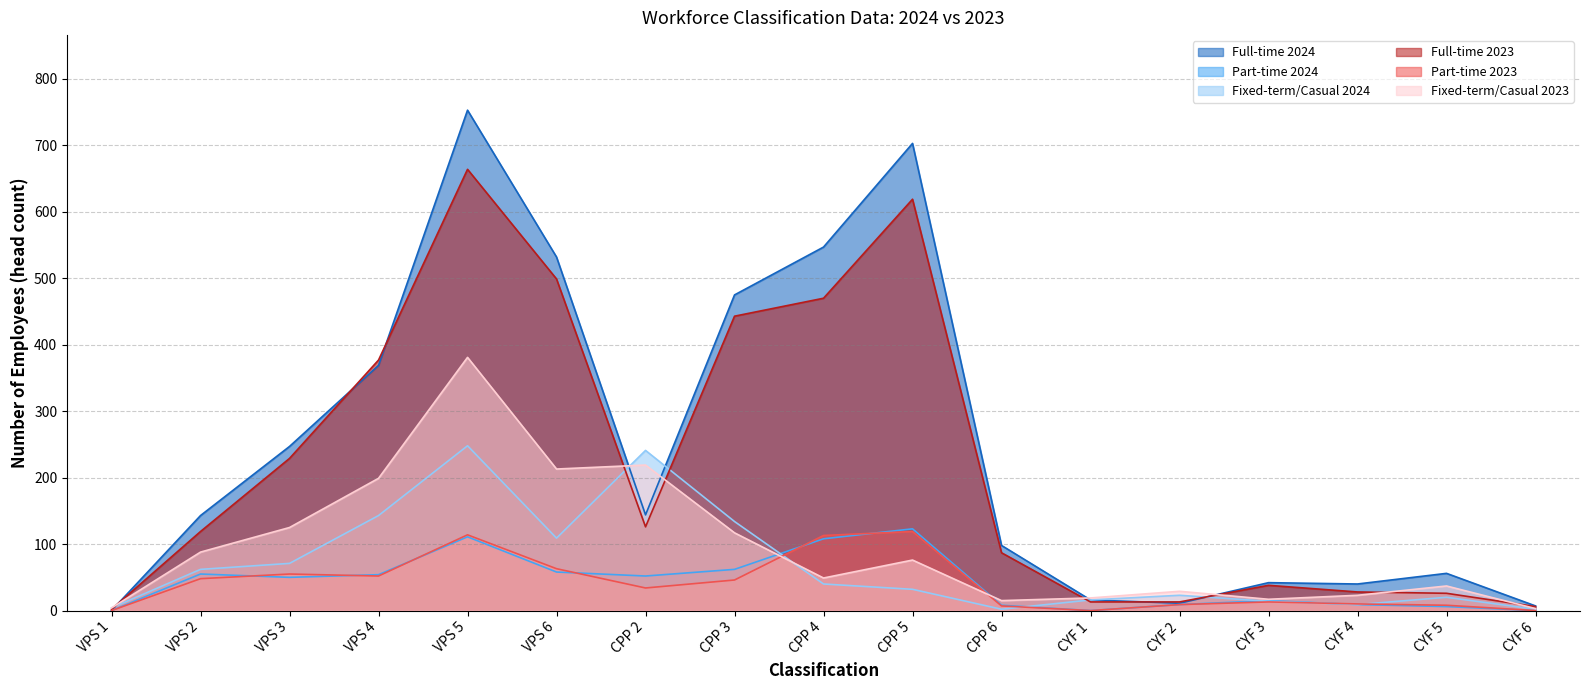

The Full-time 2023 series shows 44 at CYF 5. True or false?

False